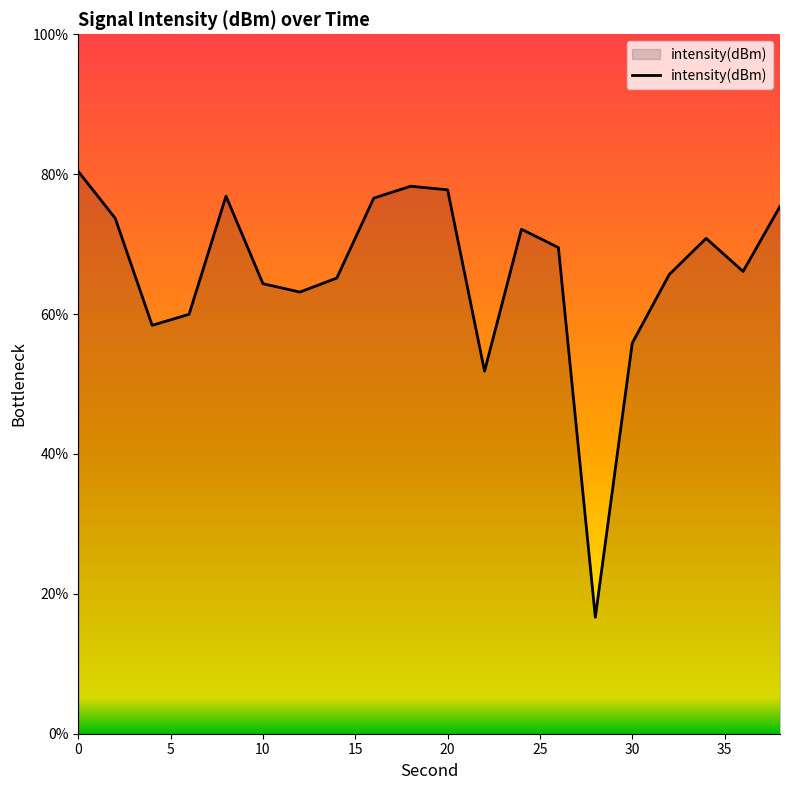

How many lines are shown in the chart?

1